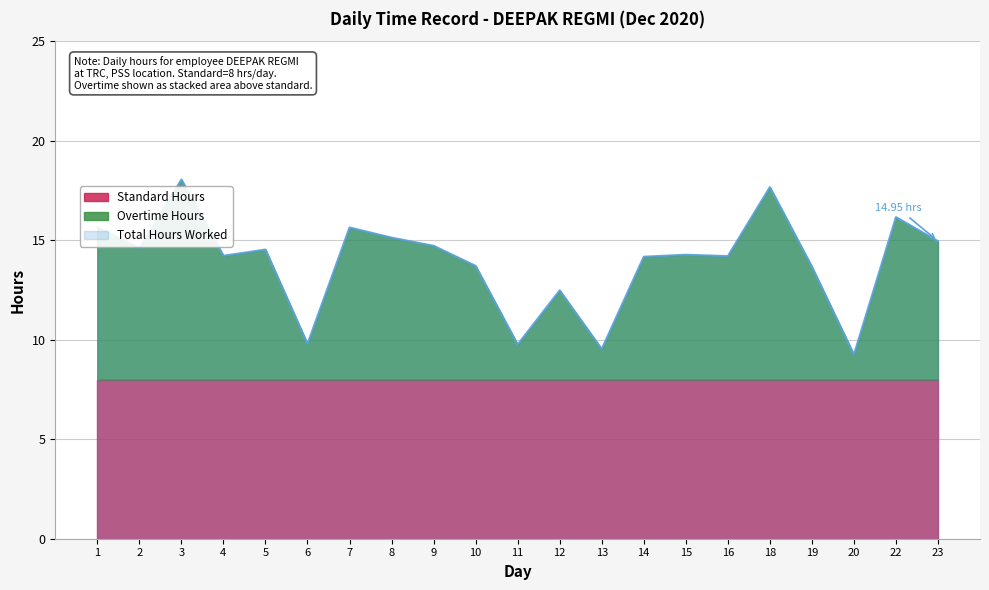

List the series in order of their peak value, highest first.

Hours Worked, Overtime Hours, Standard Hours